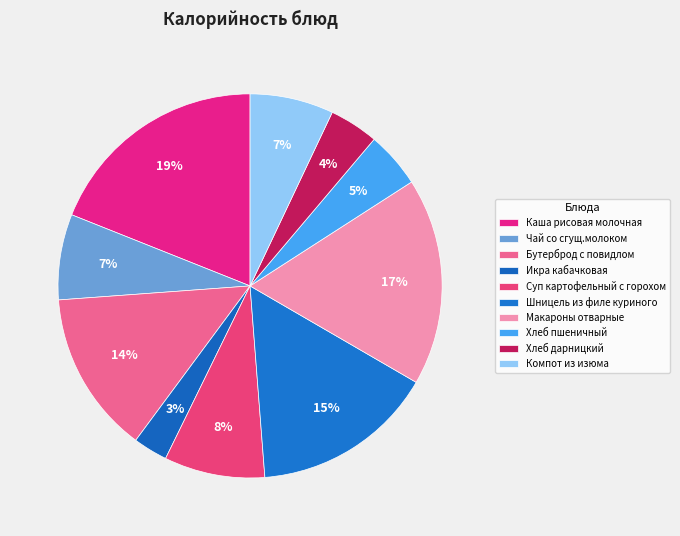

Is it true that Шницель из филе куриного is 15% of the pie?

True